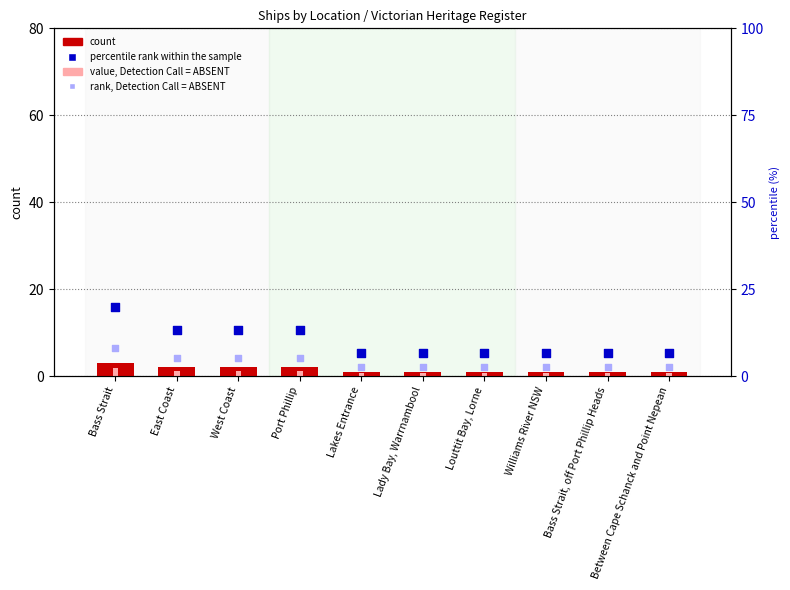

Which series has the largest Y range (max minus min)?

percentile rank within the sample